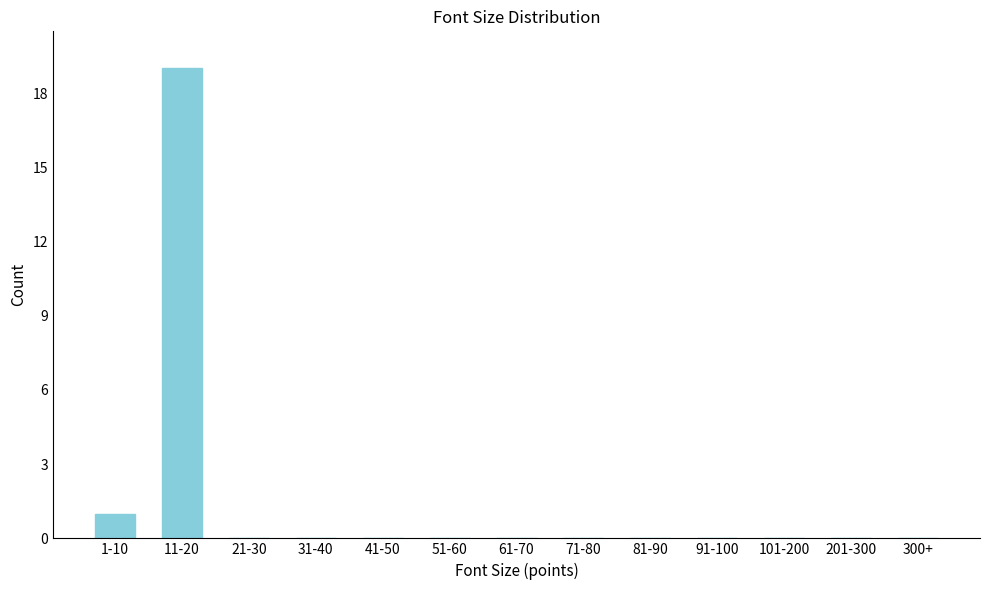

Which has a higher value, 11-20 or 51-60?

11-20